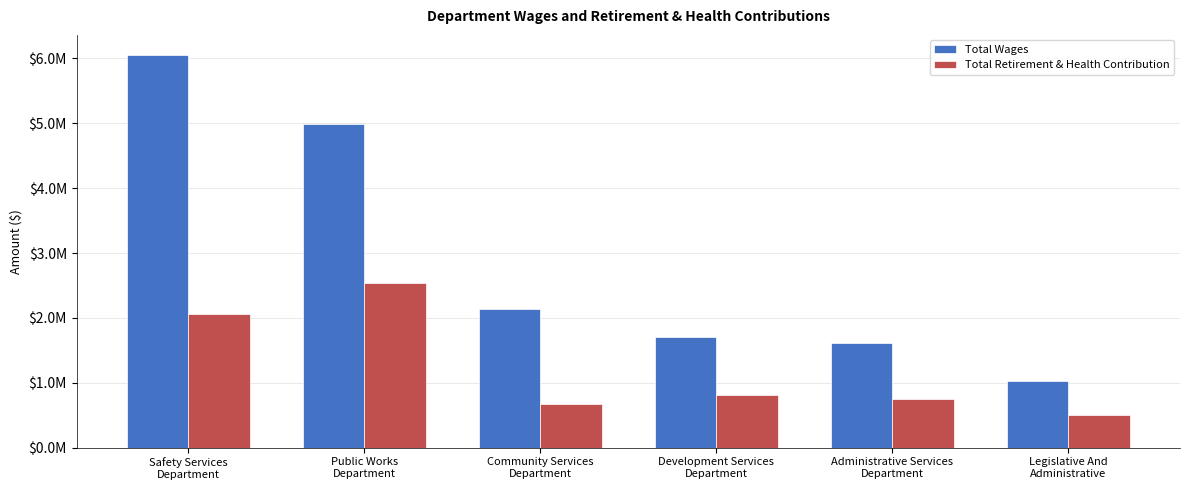

Reading left to right, extract all data points from this chart.

Total Wages: 6056979	4992281	2132154	1713276	1606450	1023746
Total Retirement & Health Contribution: 2061027	2538292	666575	809174	747812	503056